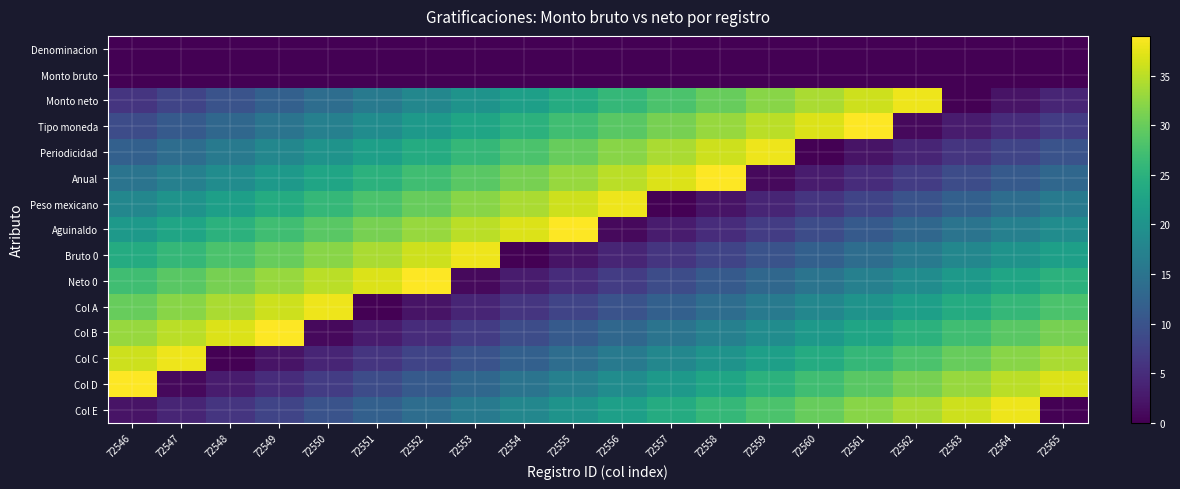

Which category has the highest value across all series?

72561